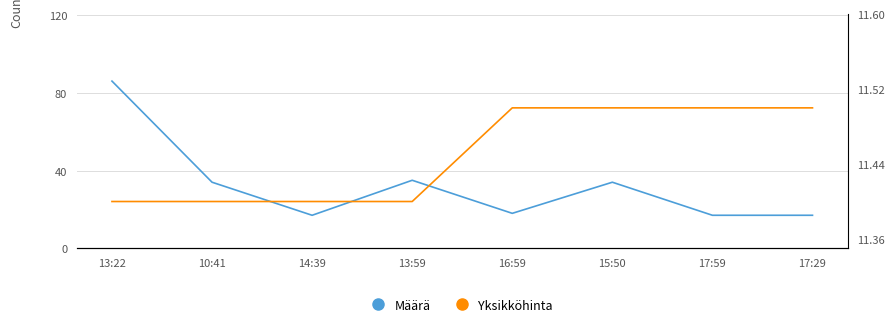

What position from the left is 10:41?

2